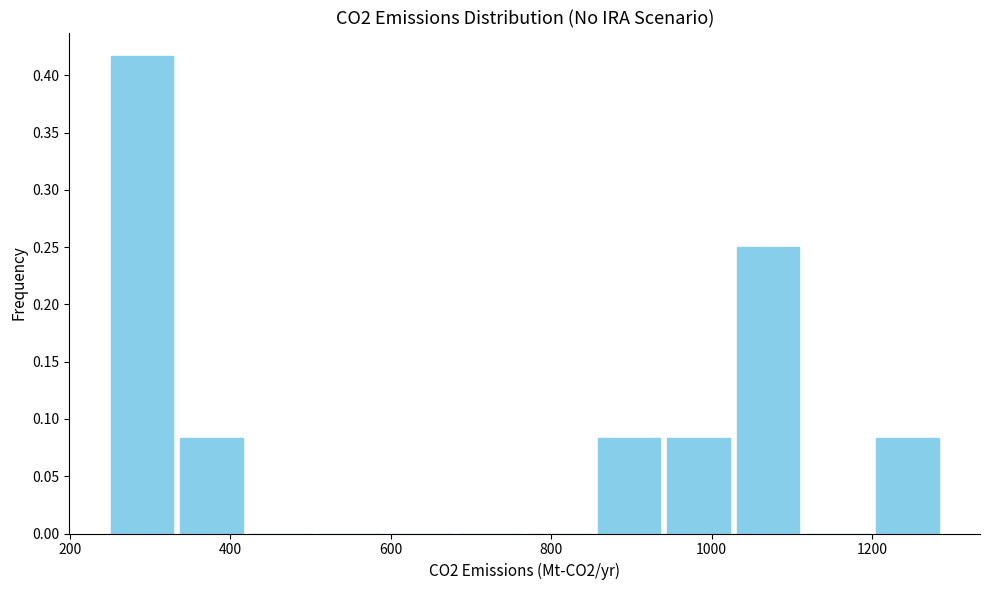

Over which range of the x-axis is the bar tallest?

240 to 340